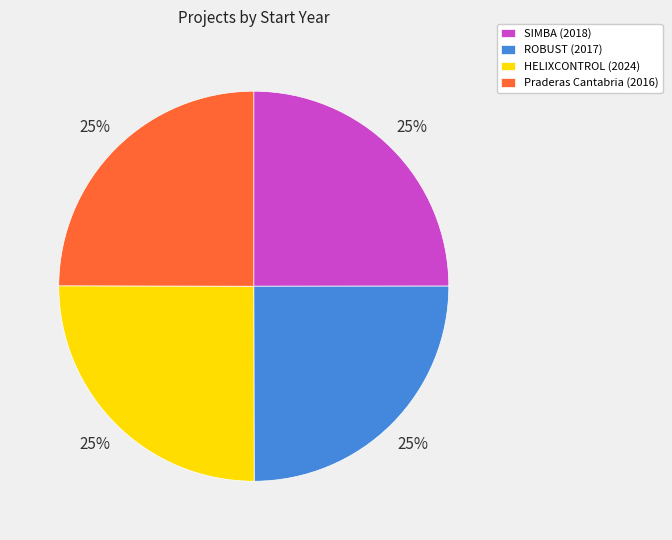

The ROBUST (2017) slice represents 18% of the pie. True or false?

False